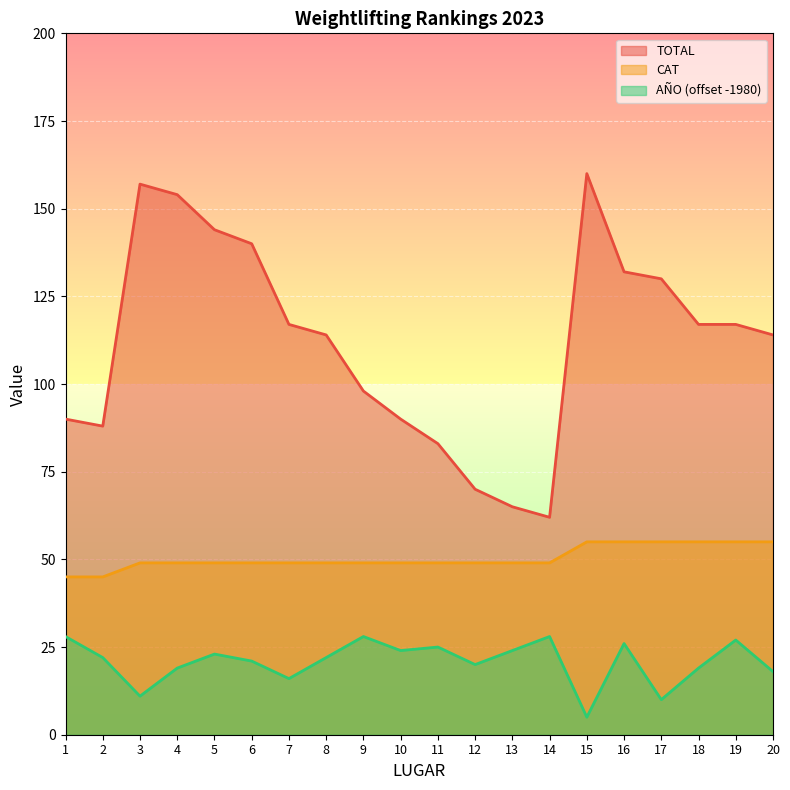

How many data points in AÑO are above 22?

9